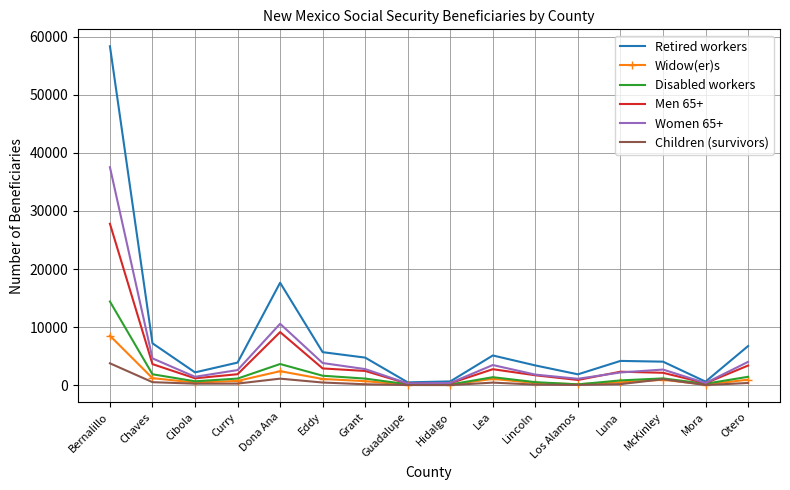

Which category has the highest value in the Men 65+ series?

Bernalillo